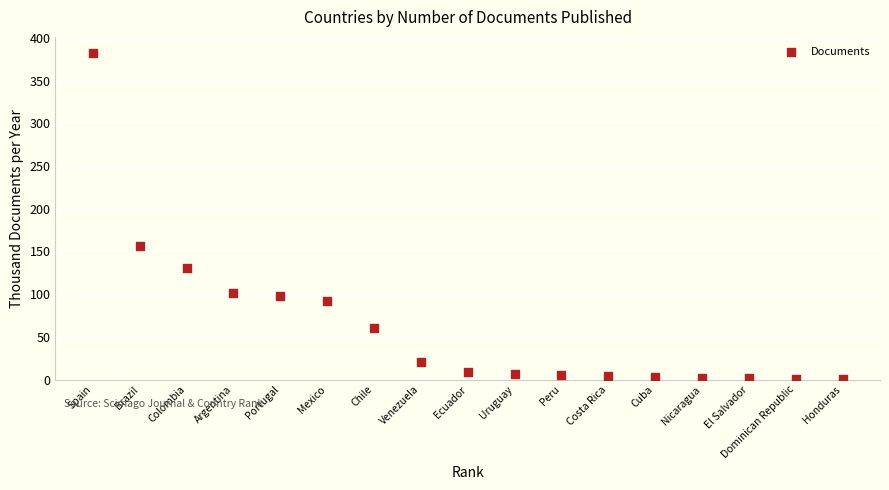

What is the range of X values (max minus min)?

16